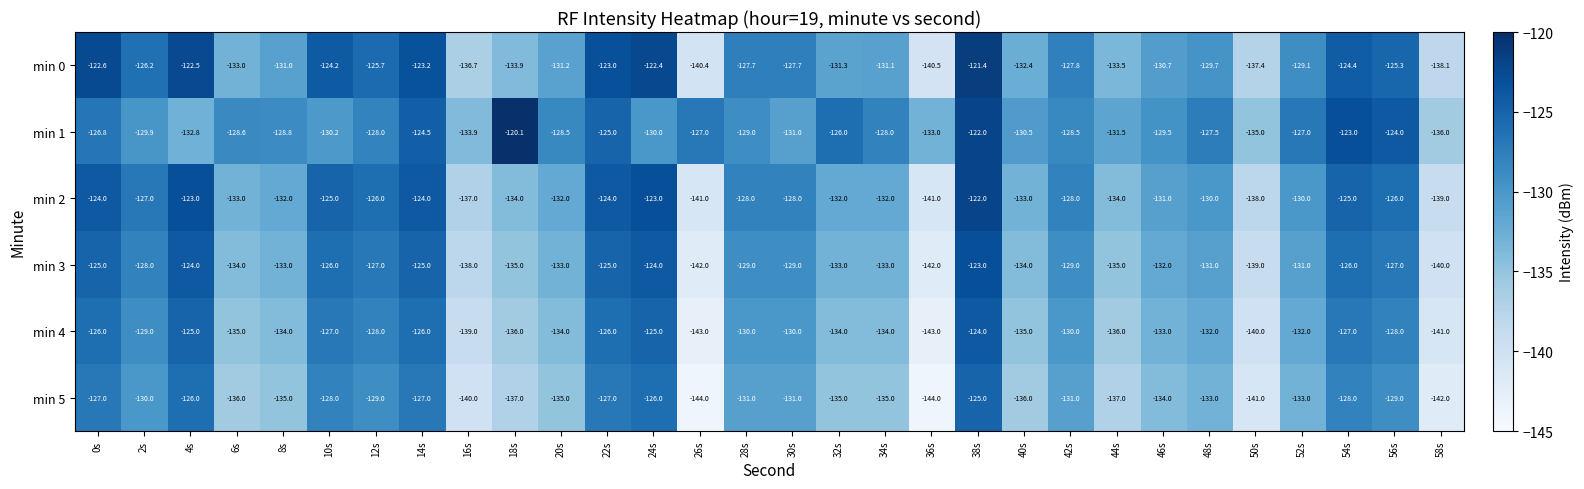

At 20s, list the series in order from largest to smallest.

min 1, min 0, min 2, min 3, min 4, min 5